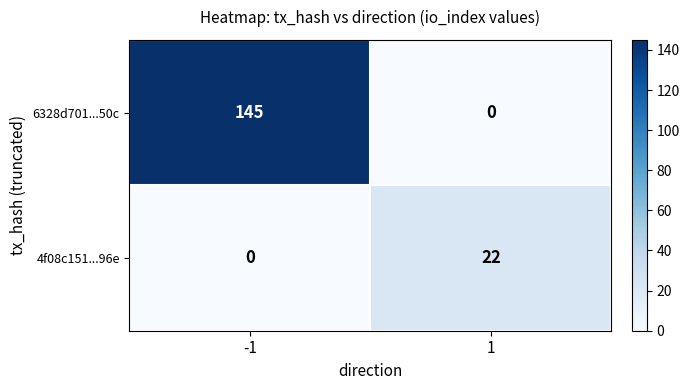

Reading left to right, extract all data points from this chart.

6328d701...50c: -1=145	1=0
4f08c151...96e: -1=0	1=22